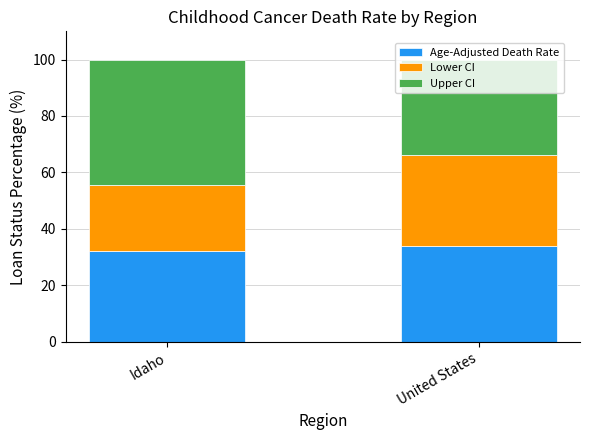

What is the average value of the Age-Adjusted Death Rate series?

33.1